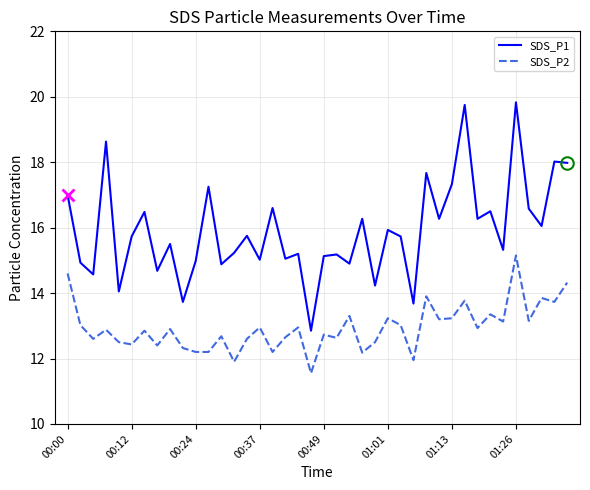

What is the maximum value shown in the chart?

19.8